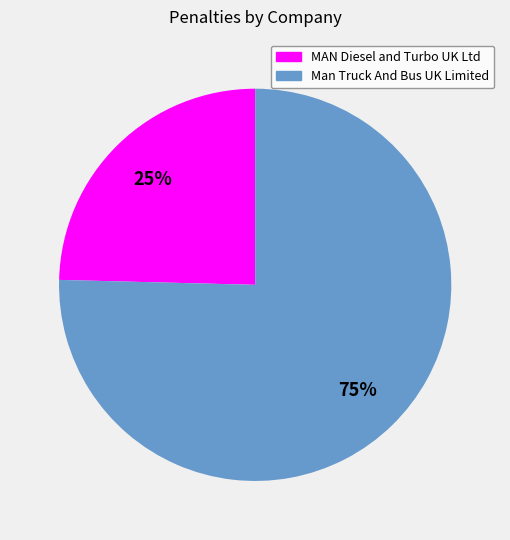

To the nearest percent, what is the combined percentage of MAN Diesel and Turbo UK Ltd and Man Truck And Bus UK Limited?

100%